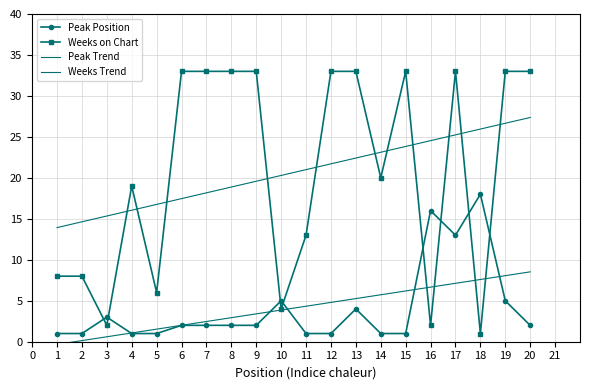

At which label is Weeks on Chart closest to 17?

4